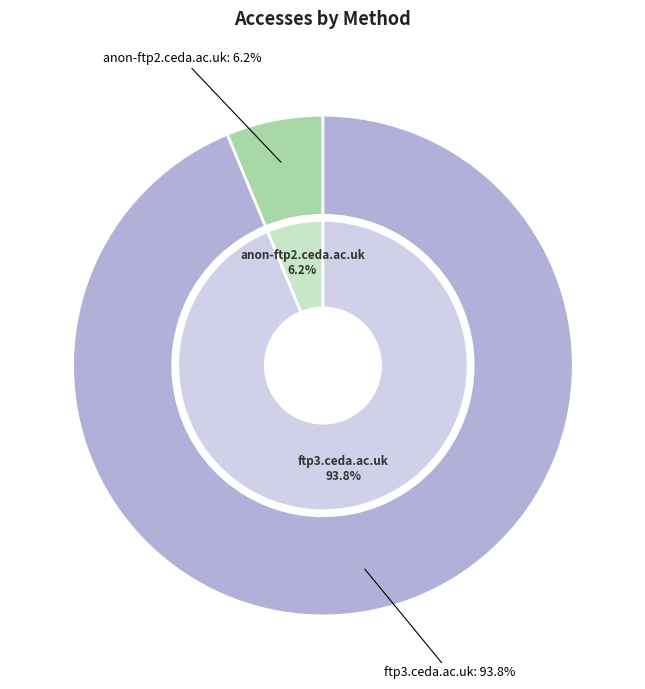

To the nearest percent, what is the average slice percentage?

50%